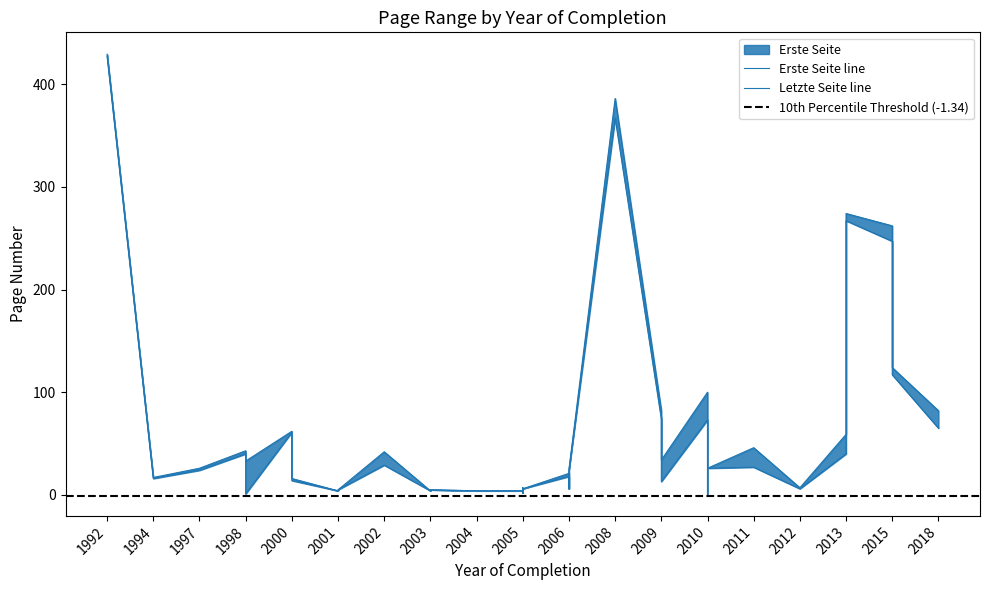

What is the label of the 20th point from the right?

2001